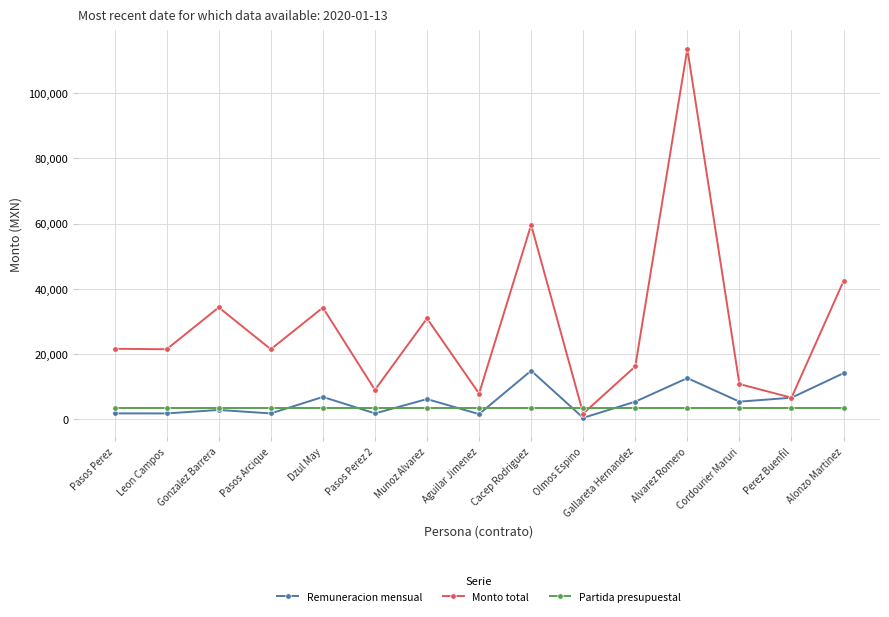

Between Pasos Perez and Alvarez Romero, which series saw the biggest shift?

Monto total